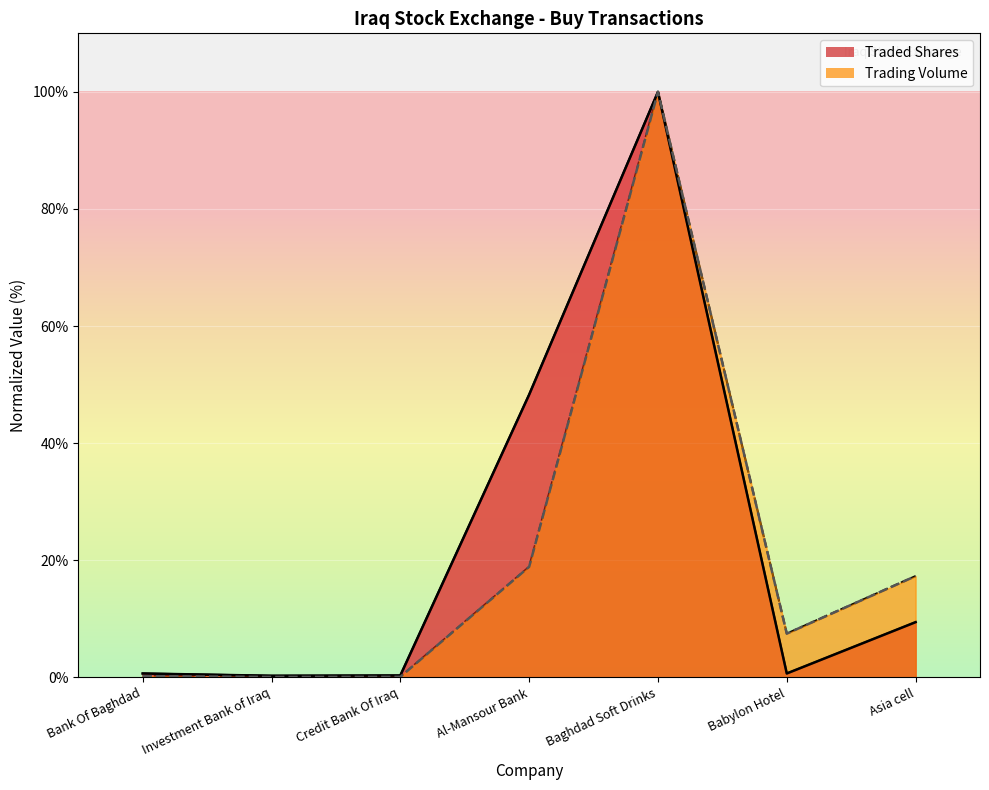

What is the difference between the maximum and second lowest values in the Traded Shares series?

99.7